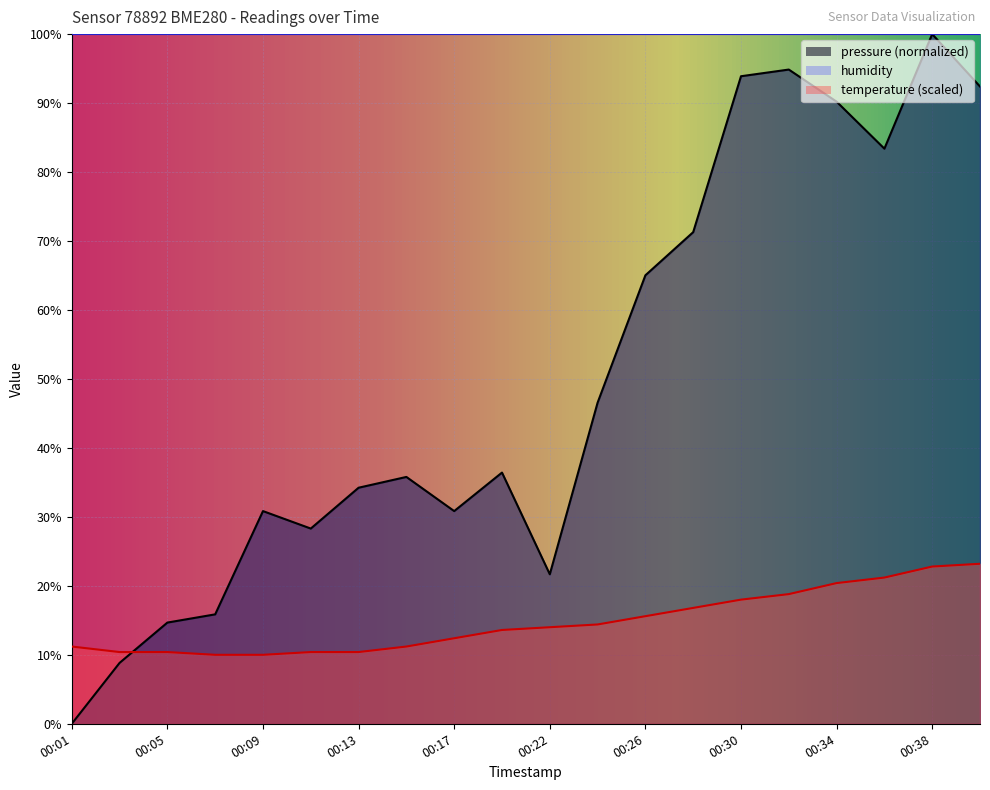

The pressure series shows 8.8 at 00:03. True or false?

True